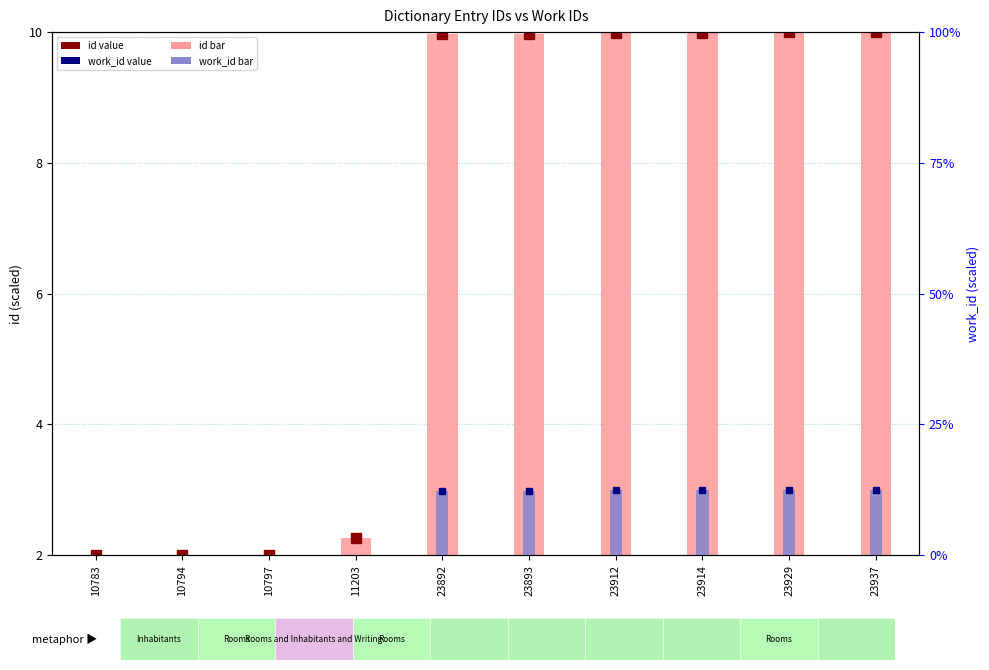

Rank the series at 23929 from lowest to highest value.

work_id, id